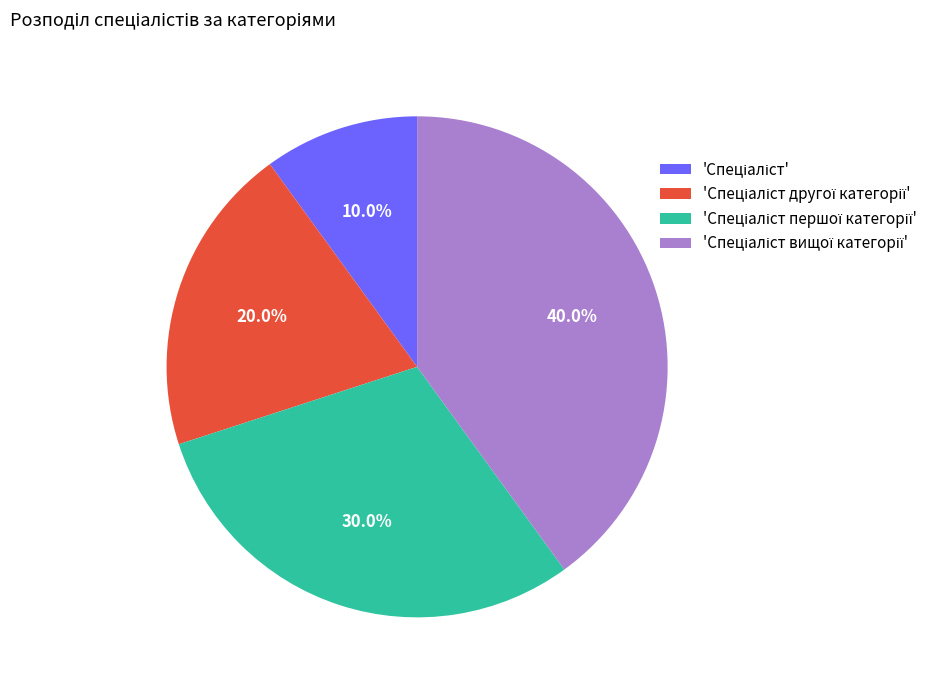

Does any single category account for the majority?

No